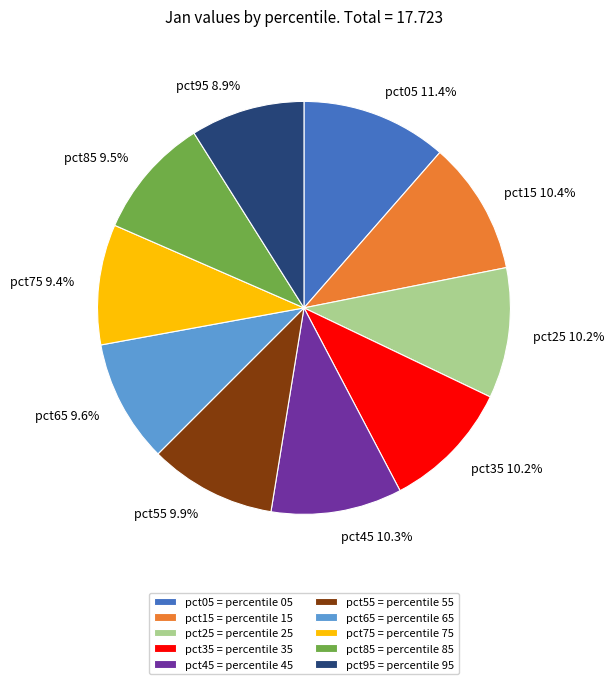

Is it true that pct55 is 18% of the pie?

False